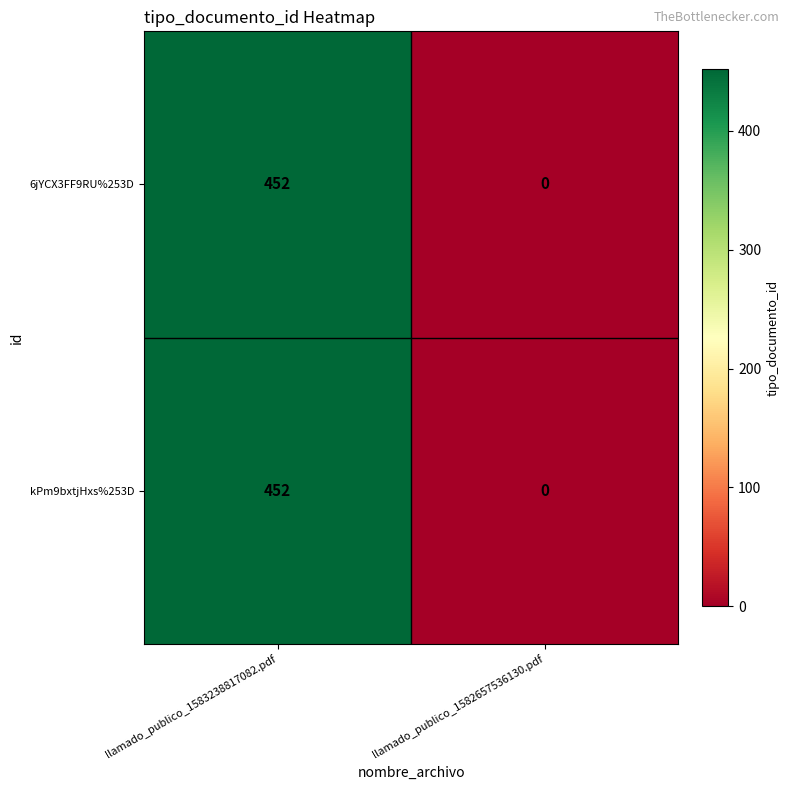

What is the sum of the 6jYCX3FF9RU%253D values at llamado_publico_1583238817082.pdf and llamado_publico_1582657536130.pdf?

452